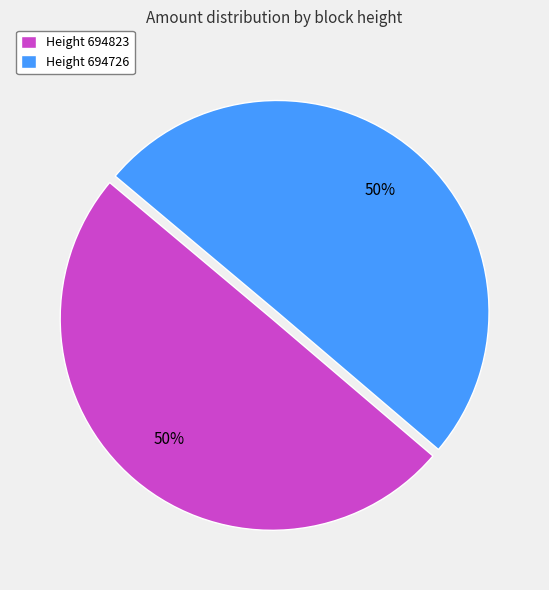

True or false: Height 694726 accounts for 50% of the total.

True